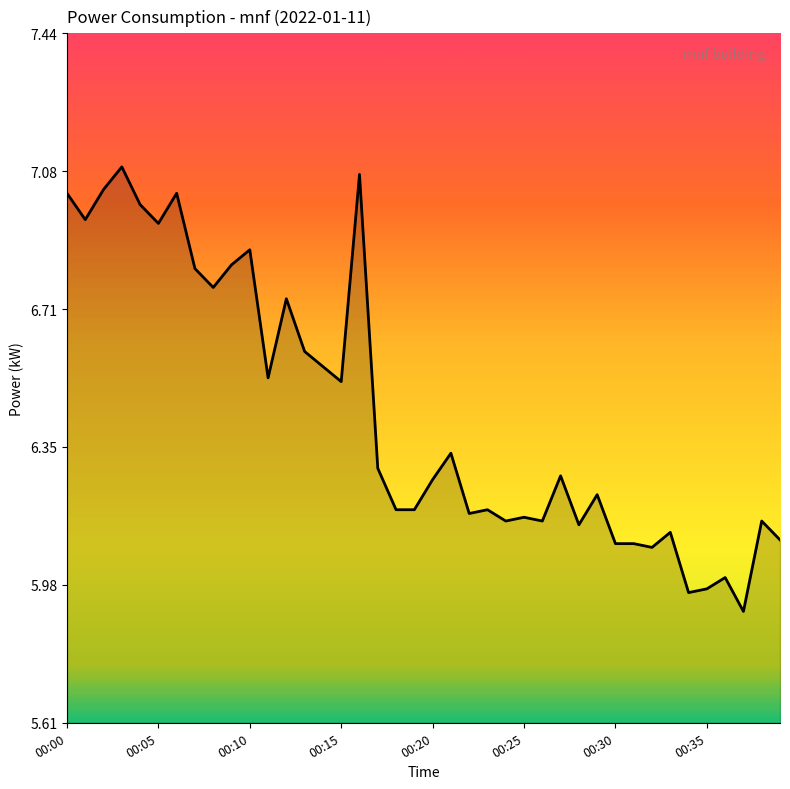

What is the difference between the maximum and minimum values?

1.2